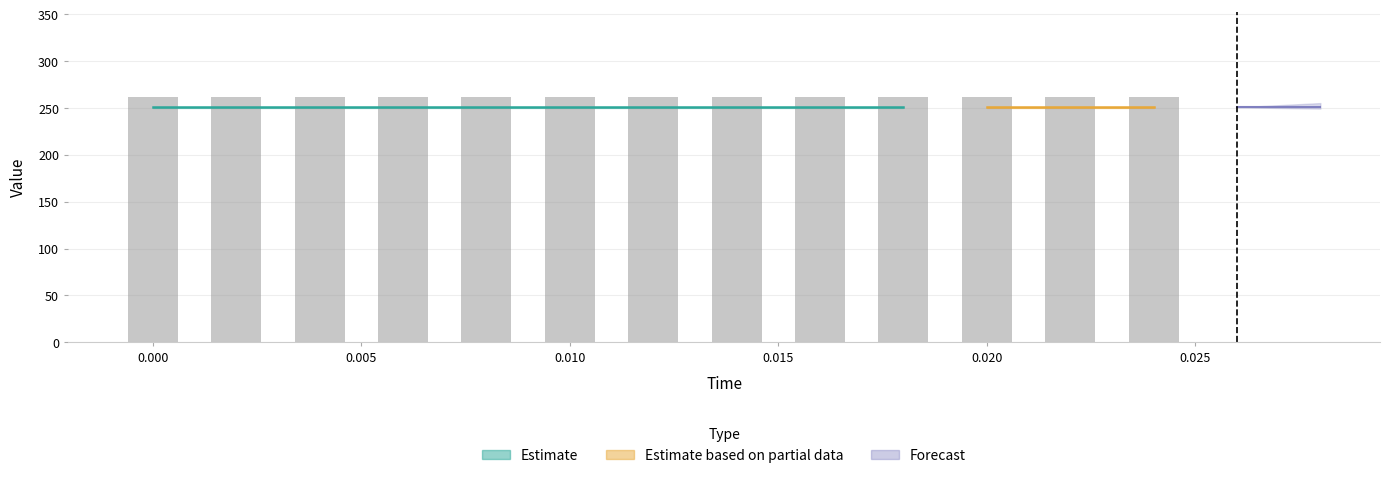

At how many categories does at least one series exceed 20?

15